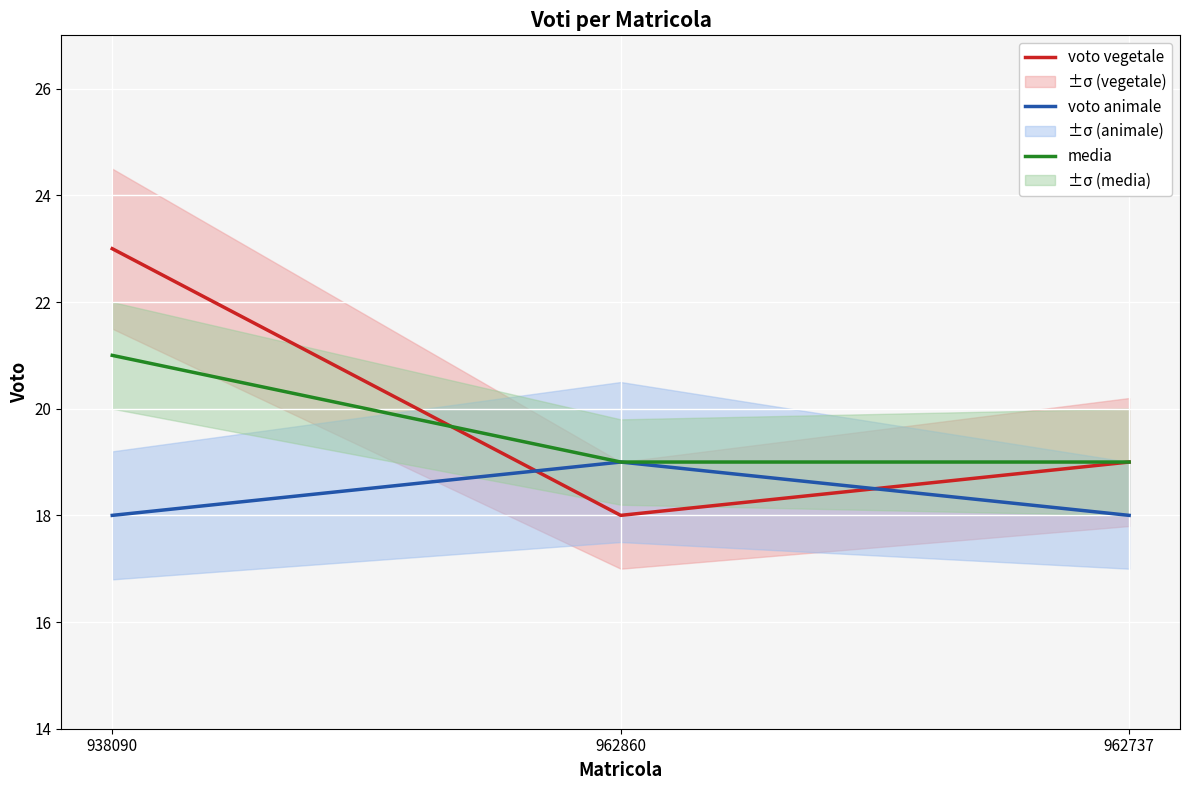

List the series in order of their overall mean, highest first.

voto vegetale, media, voto animale